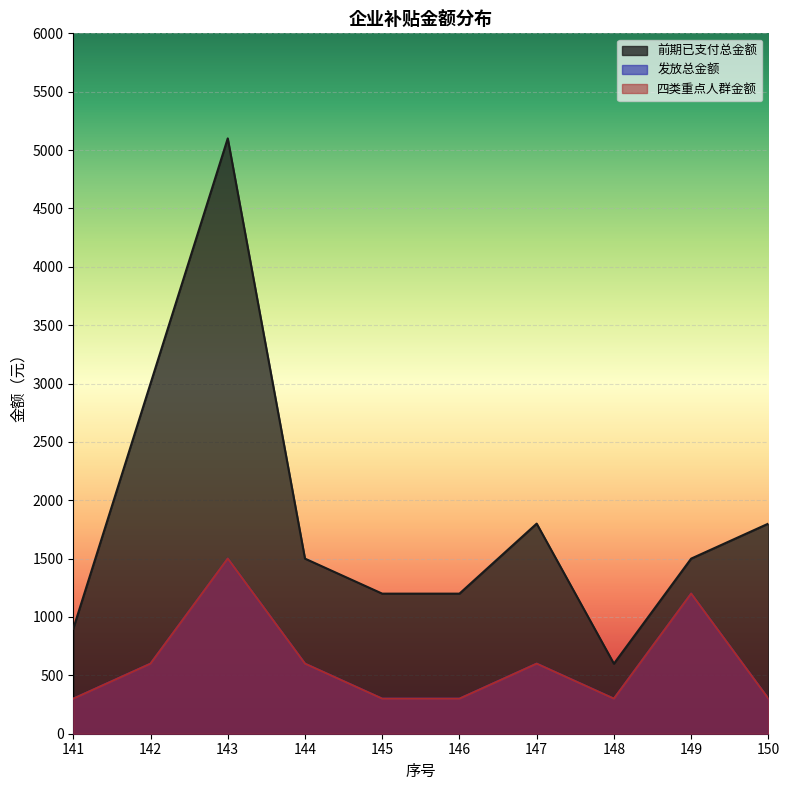

Does the chart display data point markers on the line(s)?

No